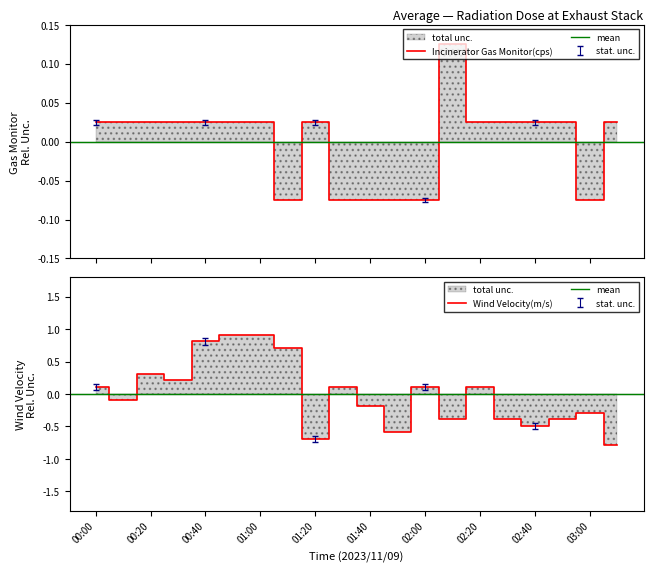

At how many categories does at least one series exceed 0?

17